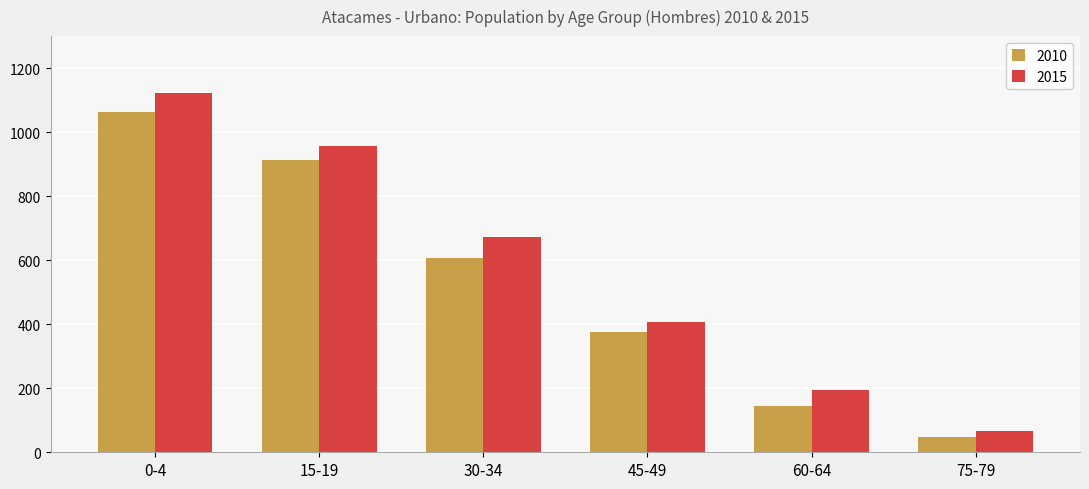

What is the difference between the maximum and minimum values in the 2010 series?

1016